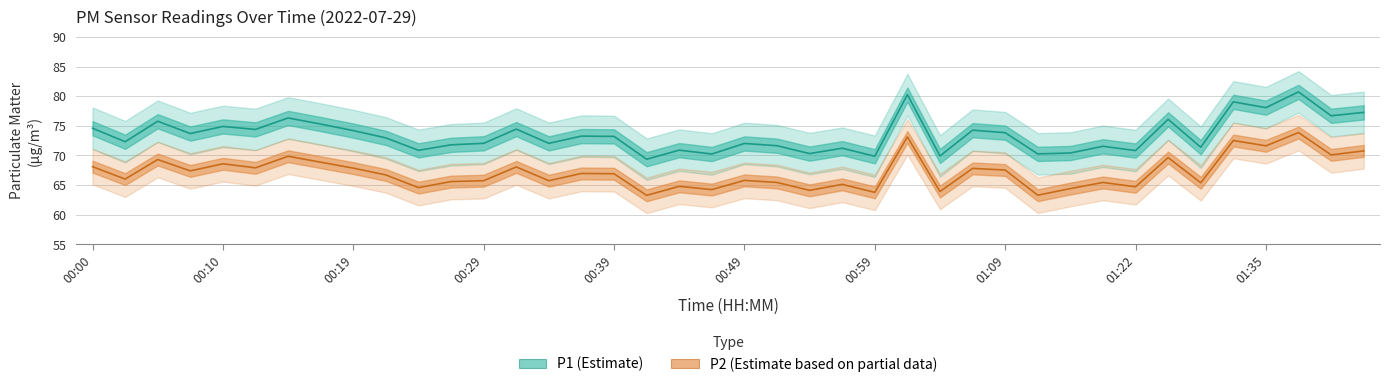

True or false: P2 (Estimate based on partial data) and P1 (Estimate) cross at least once.

False